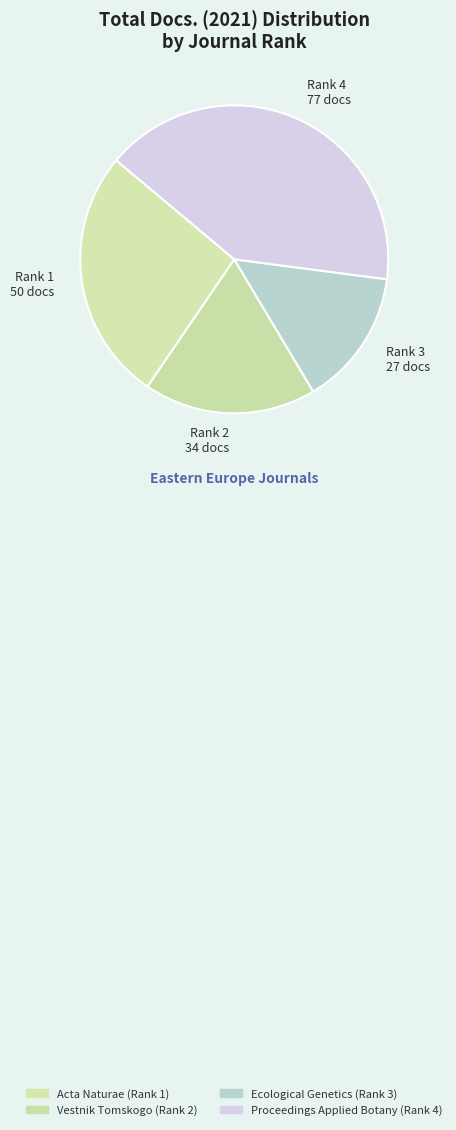

Which category has the smallest portion of the pie?

Ecological Genetics (Rank 3)